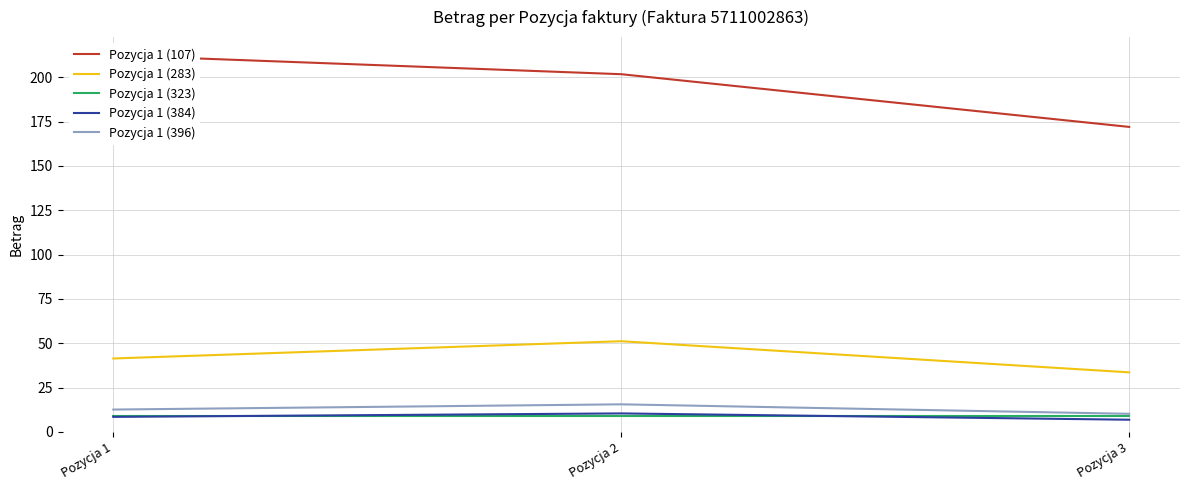

What is the difference between the maximum and minimum values in the Pozycja 1 (384) series?

3.6